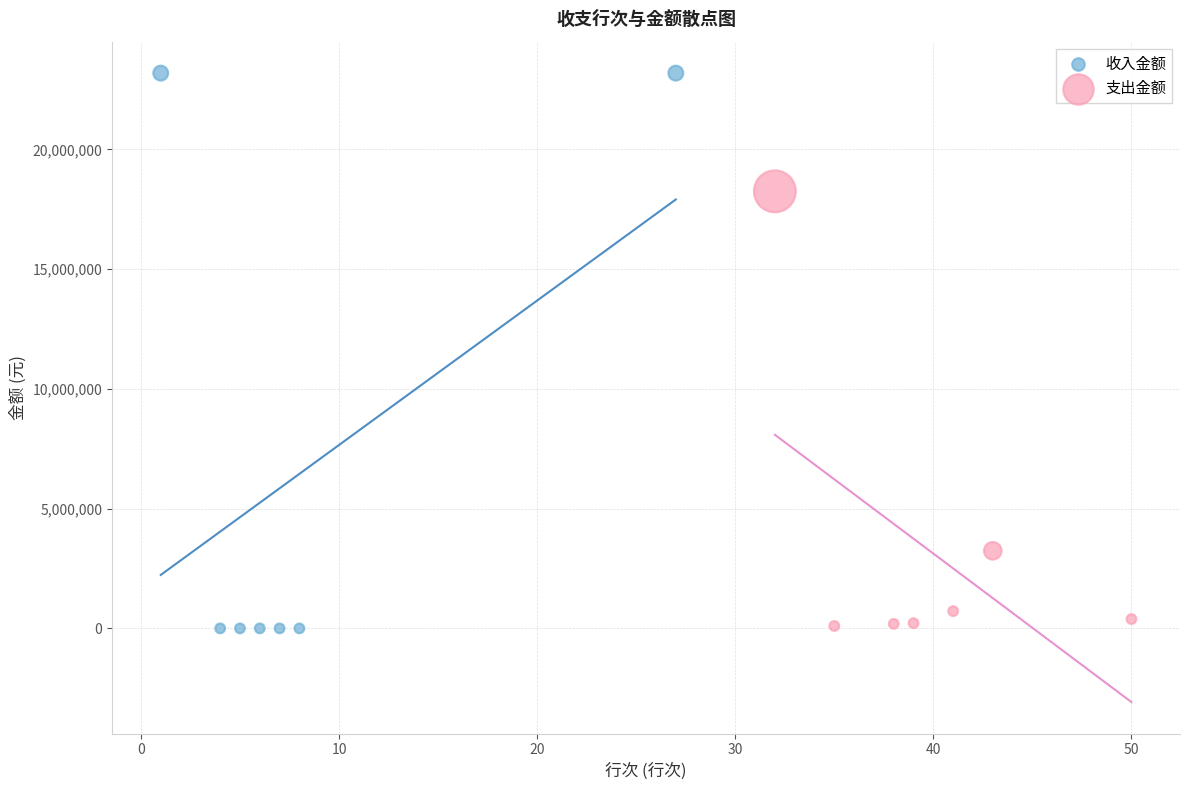

Which series reaches the maximum Y coordinate?

收入金额